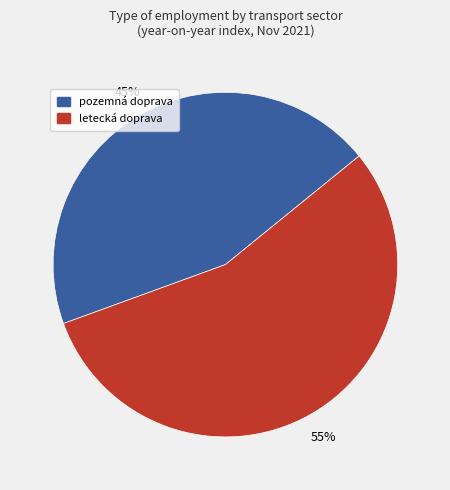

How many segments does this pie chart have?

2